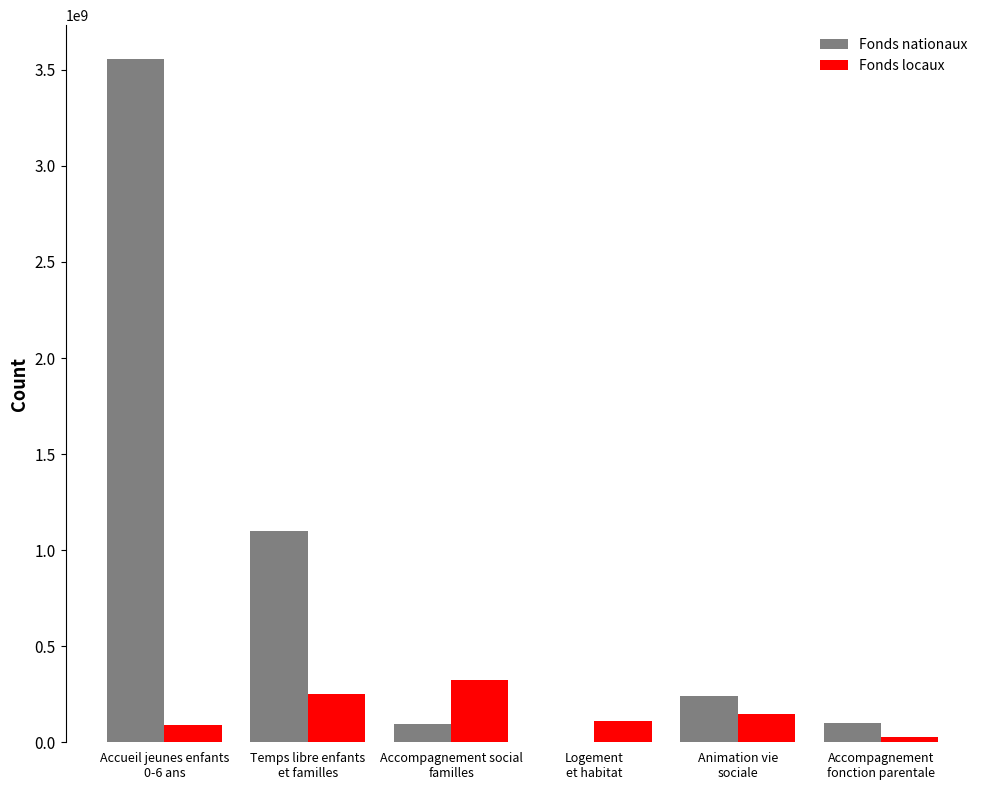

Where does the Fonds nationaux series first go above 242336414?

Accueil jeunes enfants
0-6 ans